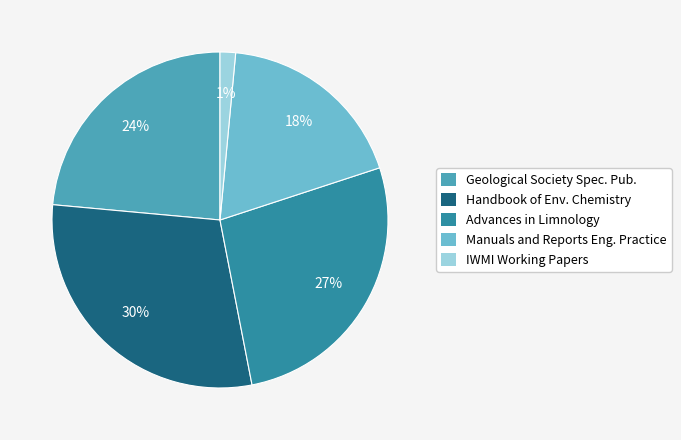

How many segments does this pie chart have?

5